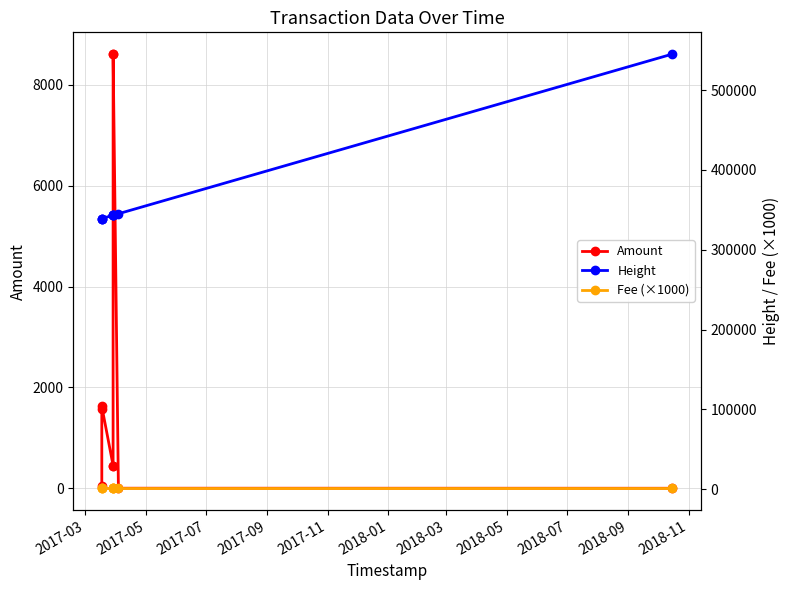

Does the chart display data point markers on the line(s)?

Yes